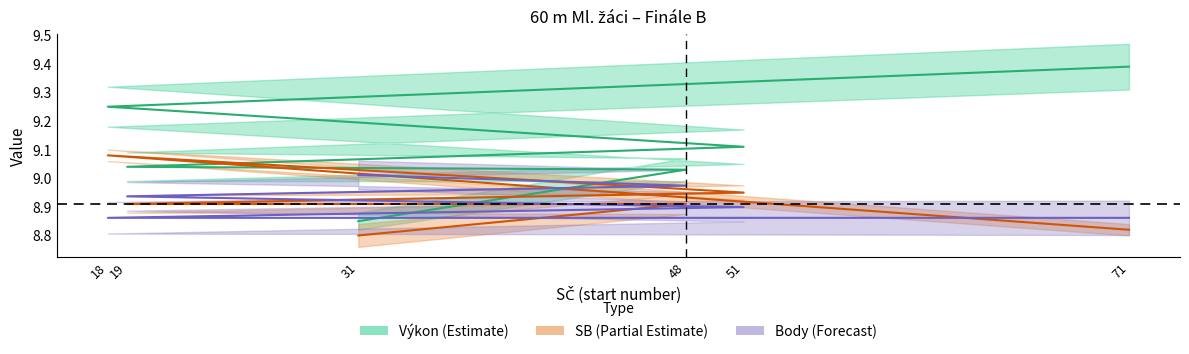

Which series has the largest total across all categories?

Výkon